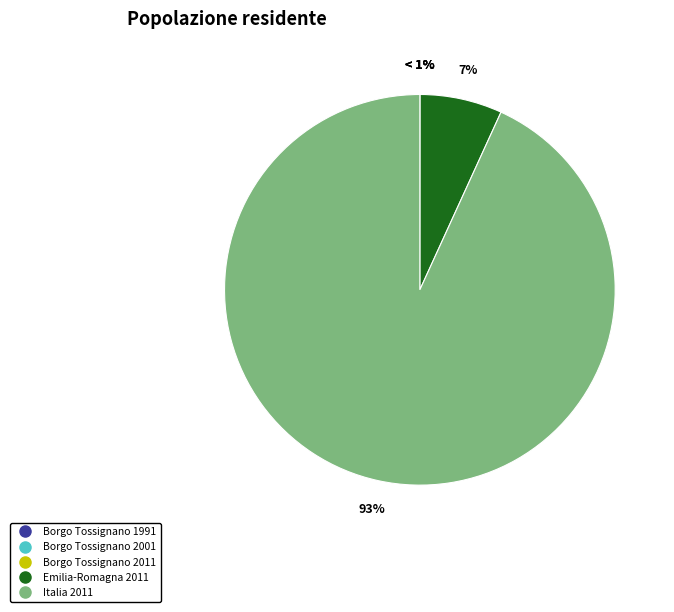

How many segments does this pie chart have?

5